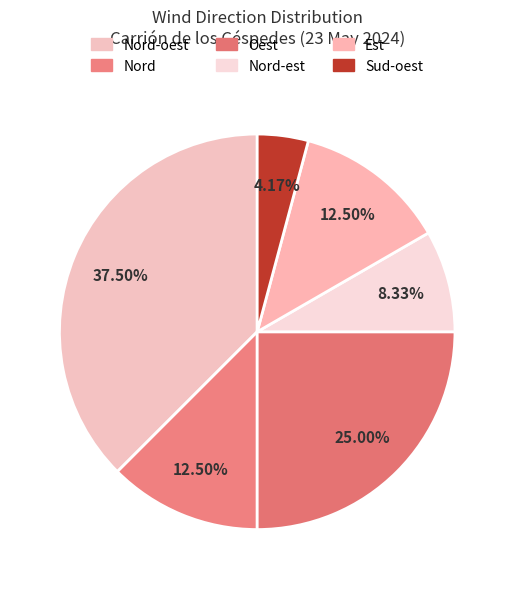

Which category has the smallest portion of the pie?

Sud-oest